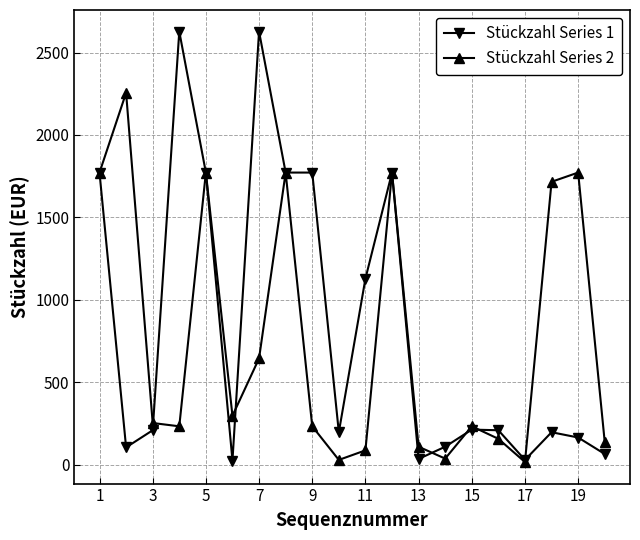

Rank the series by their maximum value, from highest to lowest.

Stückzahl Series 1, Stückzahl Series 2